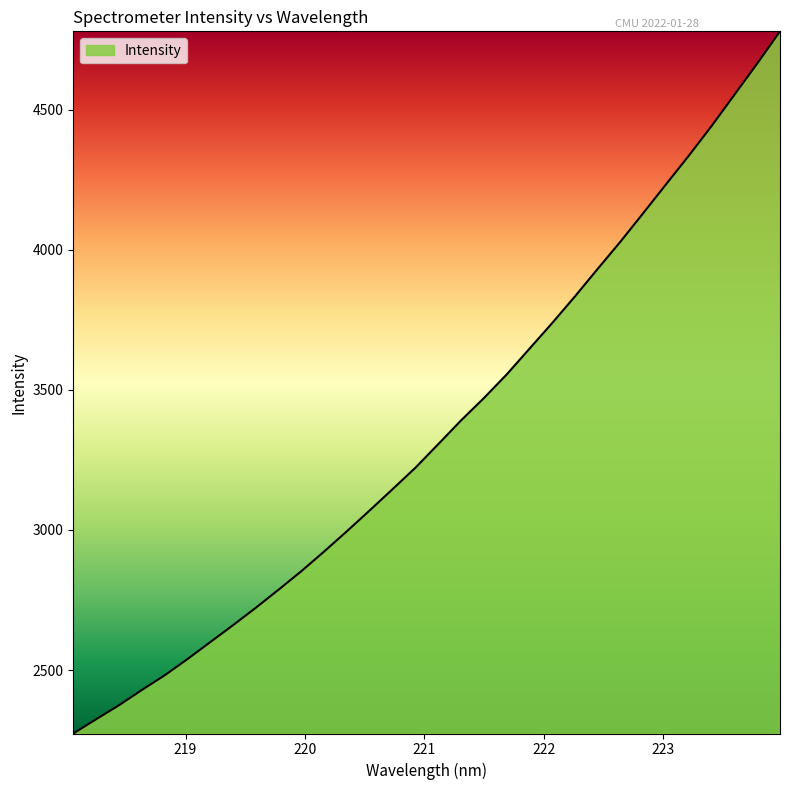

What is the difference between the maximum and minimum values?

2505.8